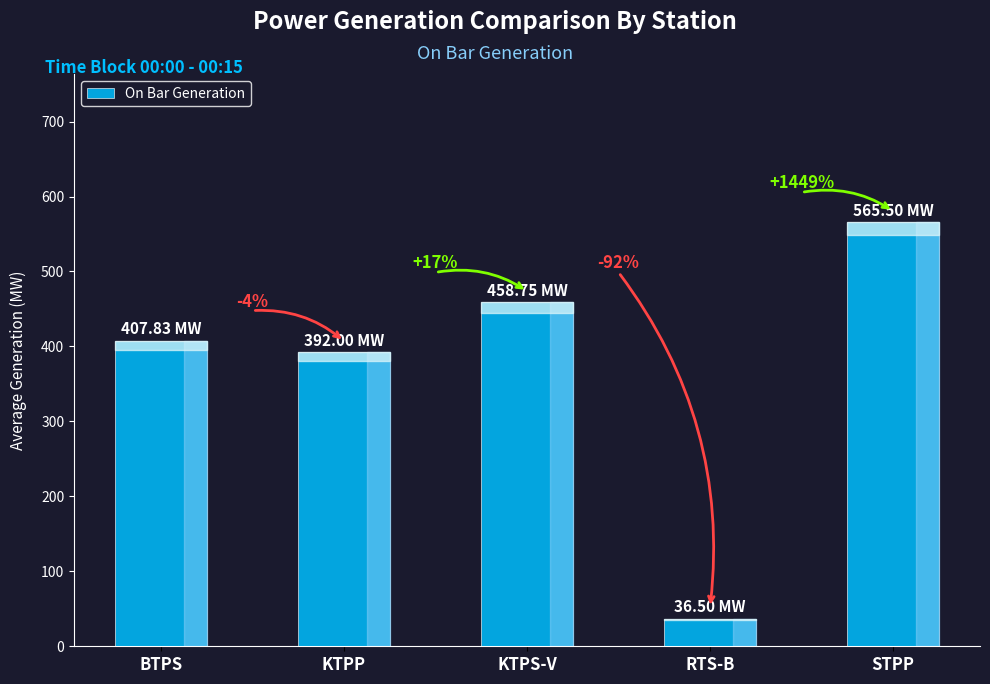

What is the change in value from KTPP to RTS-B?

-355.5